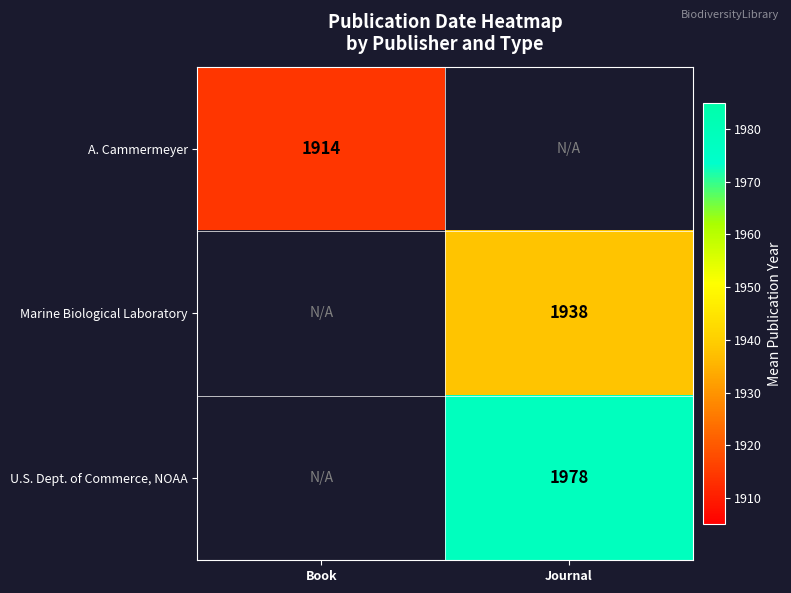

At which label is A. Cammermeyer closest to 1914?

Book